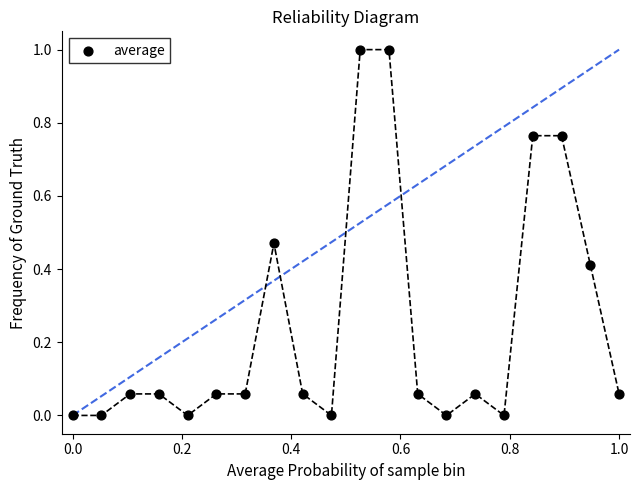

What is the range of Y values (max minus min)?

1.0